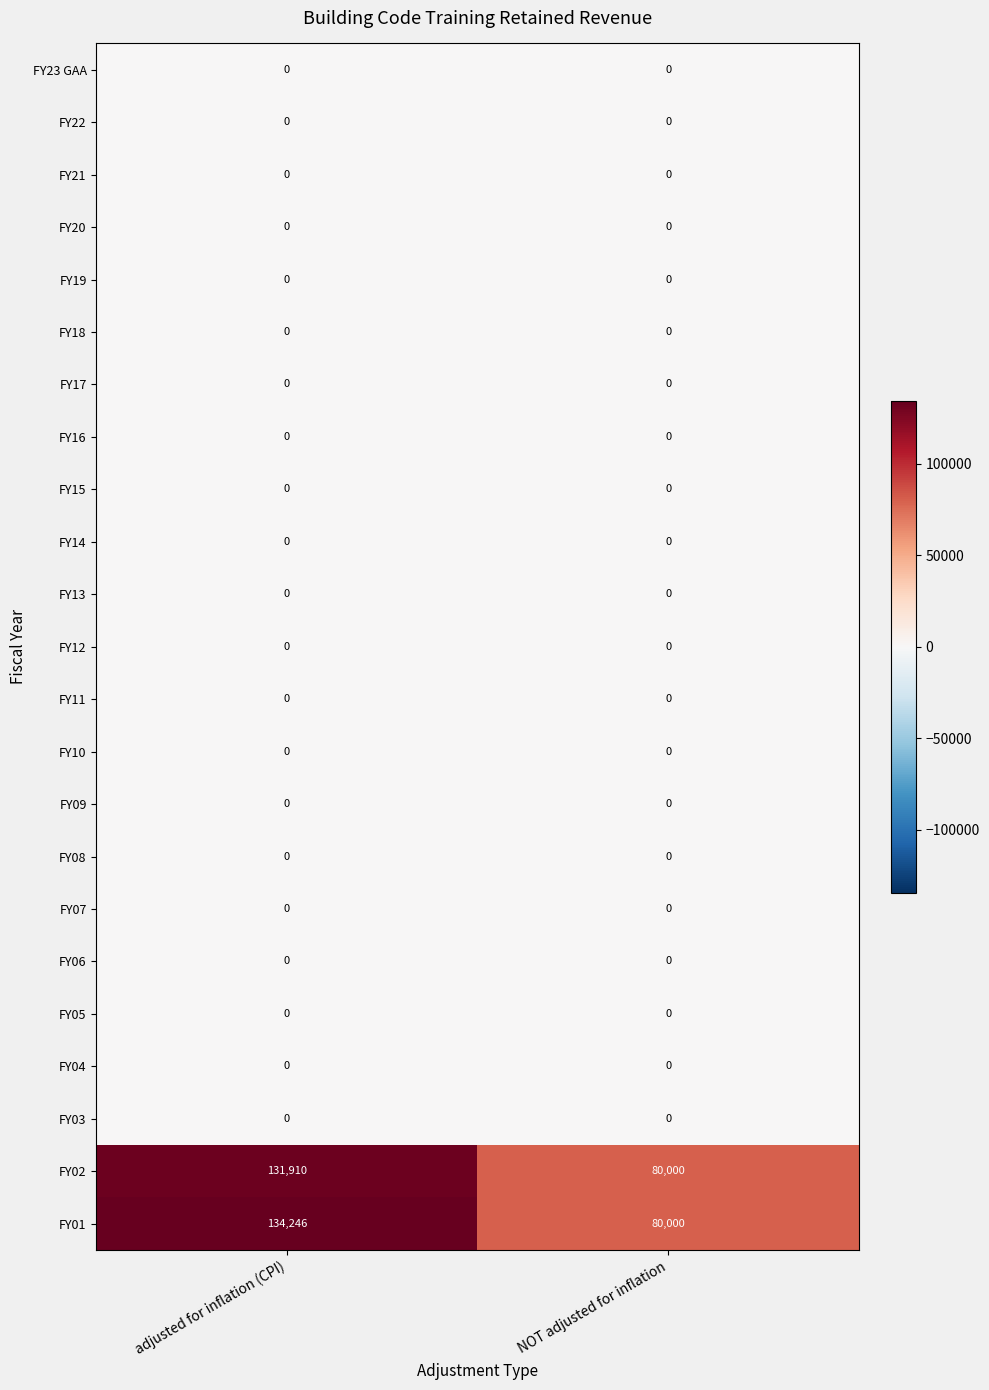

The FY23 GAA series shows 0 at adjusted for inflation (CPI). True or false?

True